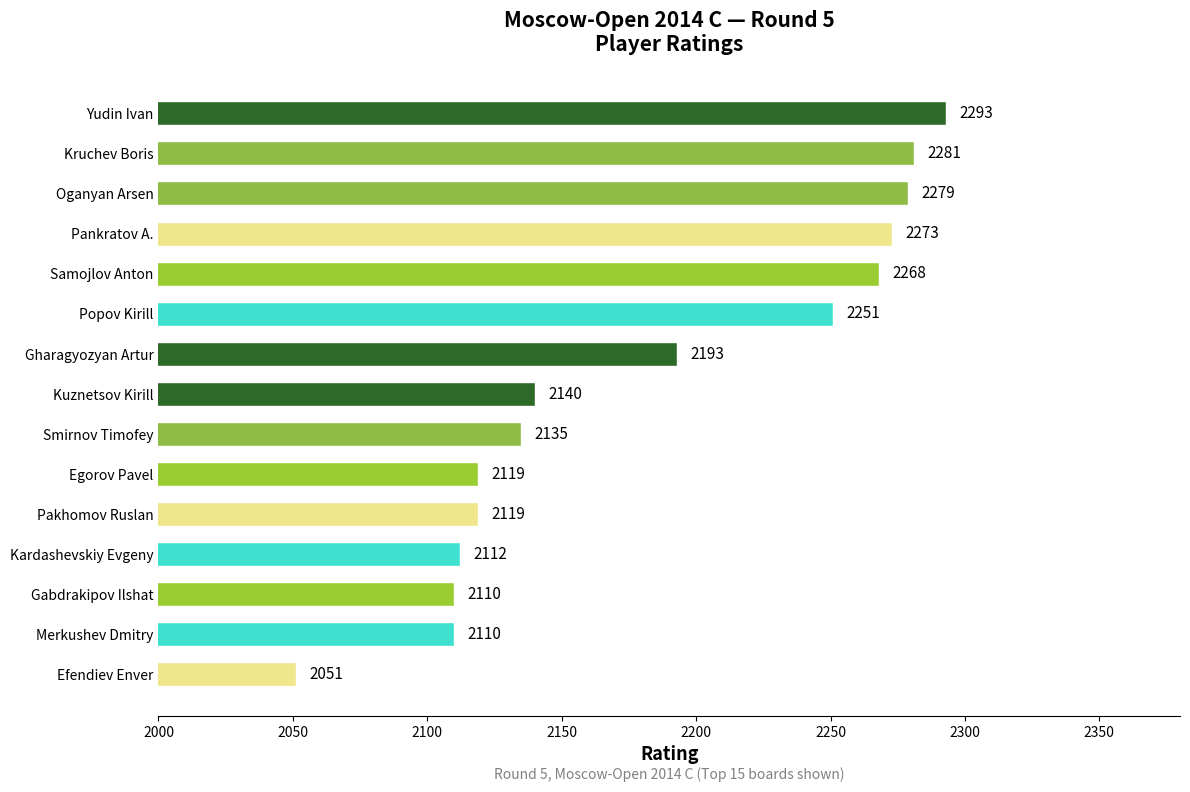

Which label corresponds to the smallest value in the chart?

Efendiev Enver